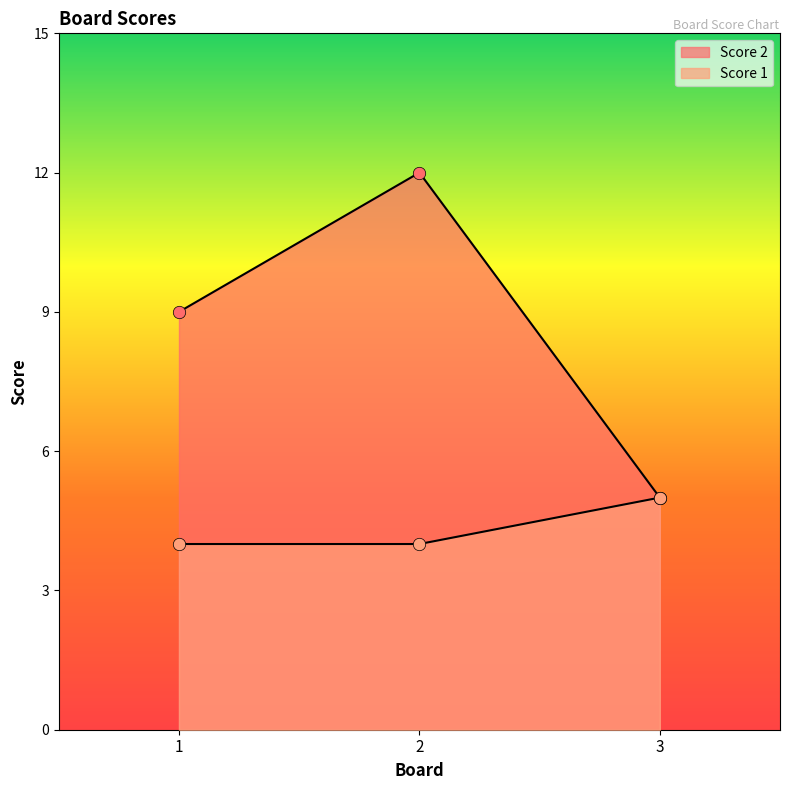

Is the value of Score 1 at 2 greater than the value of Score 2 at 1?

No